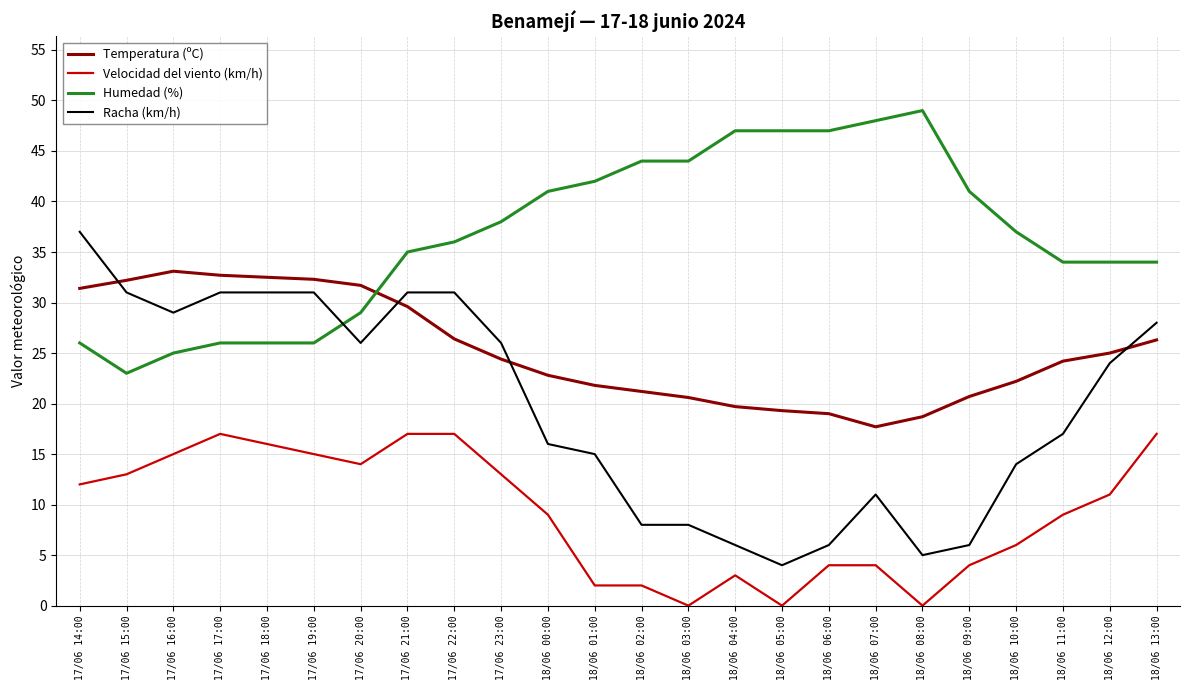

True or false: Temperatura (ºC) and Velocidad del viento (km/h) intersect in this chart.

False